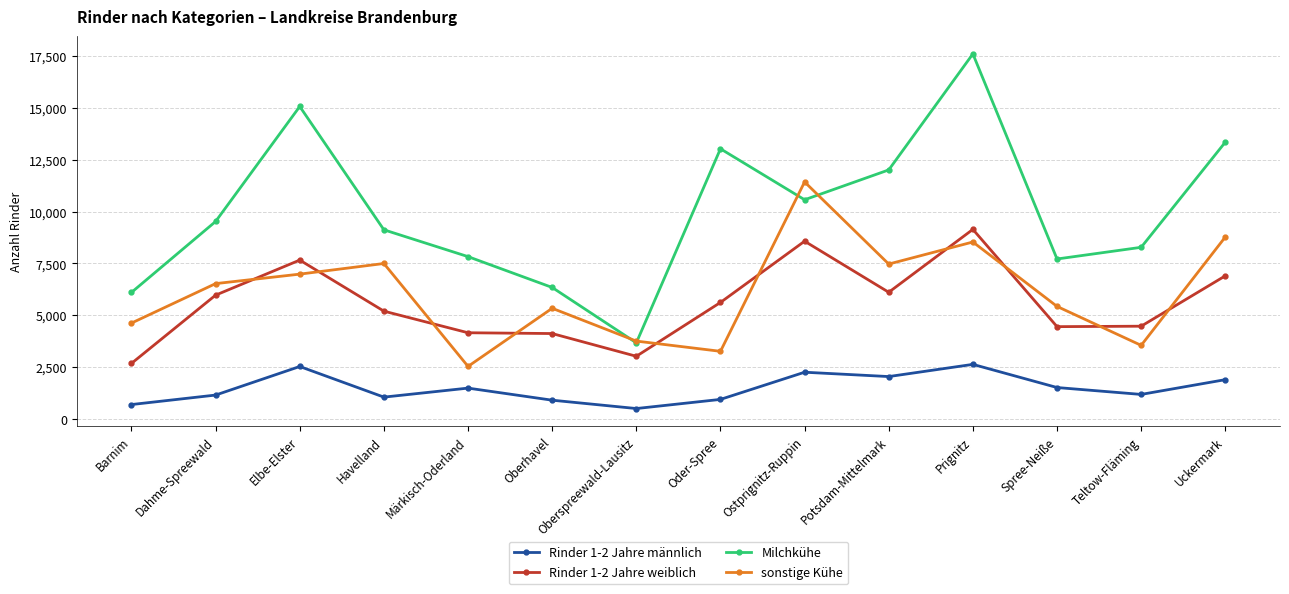

What is the sum of all Rinder 1-2 Jahre männlich values?

20937